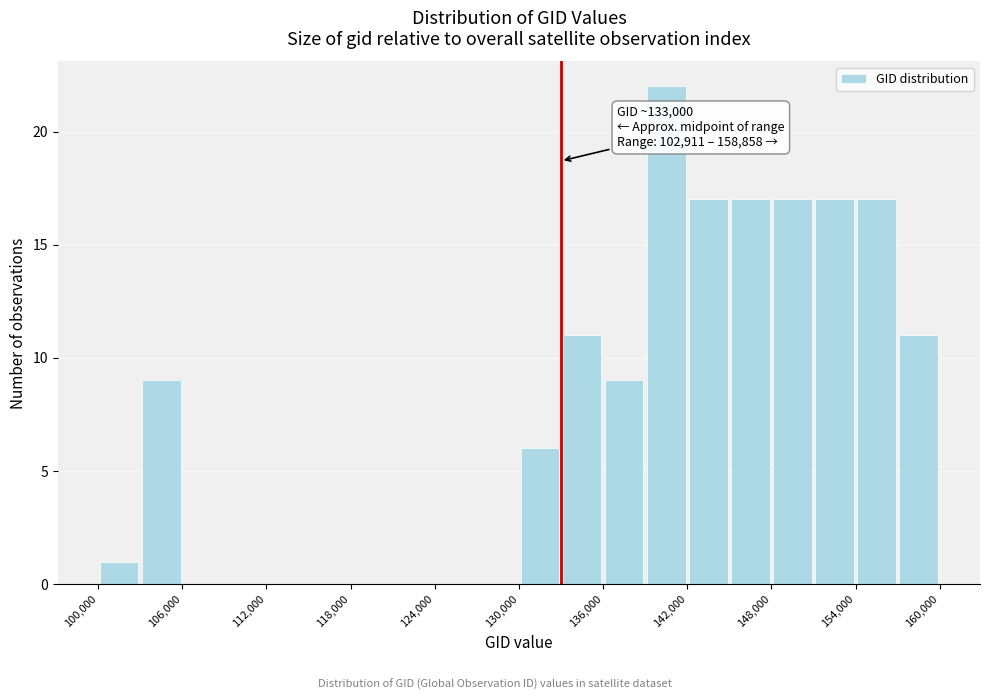

Around what value on the x-axis is the tallest bar? Give the approximate position of its centre, as read against the axis.

141000